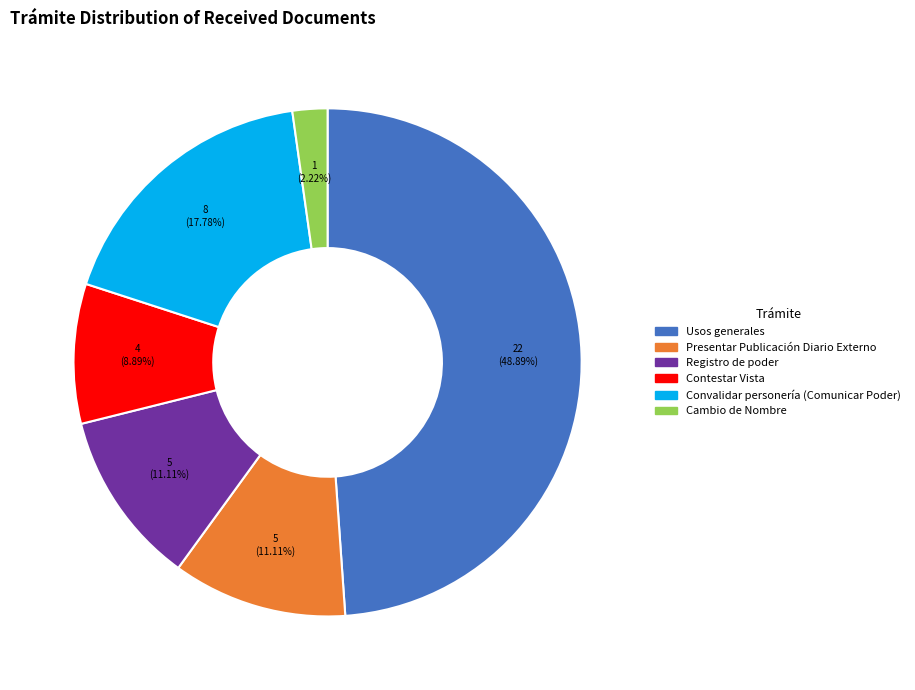

True or false: Registro de poder accounts for 11% of the total.

True